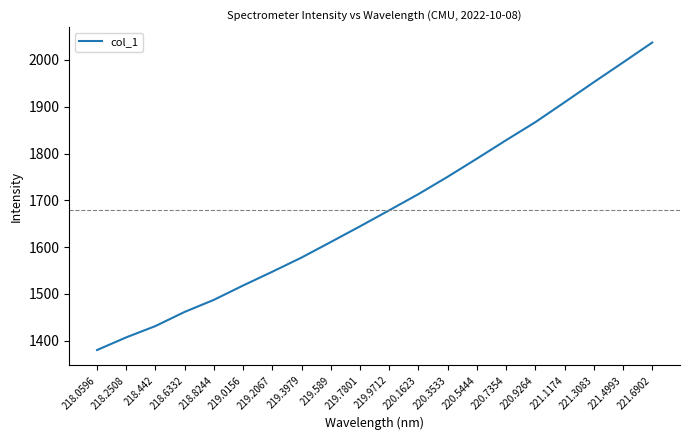

Rank the categories by value from highest to lowest.

221.6902, 221.4993, 221.3083, 221.1174, 220.9264, 220.7354, 220.5444, 220.3533, 220.1623, 219.9712, 219.7801, 219.589, 219.3979, 219.2067, 219.0156, 218.8244, 218.6332, 218.442, 218.2508, 218.0596